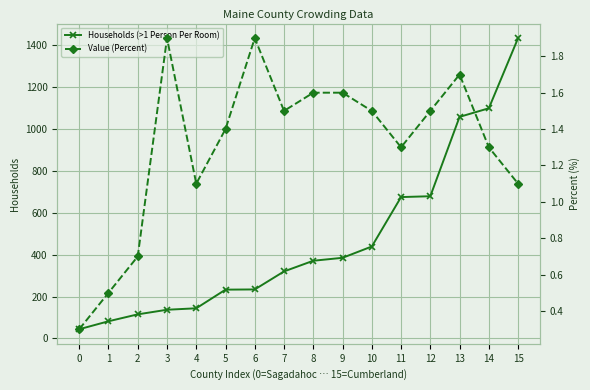

True or false: Value (Percent) has more than 0 interior local peaks.

True